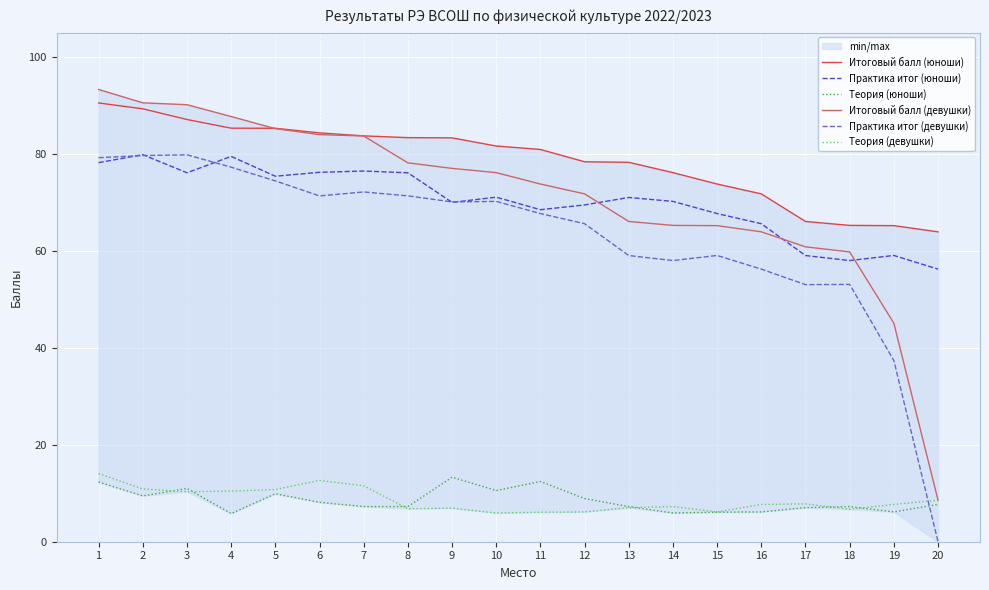

Is this an area chart (filled region under the line)?

No